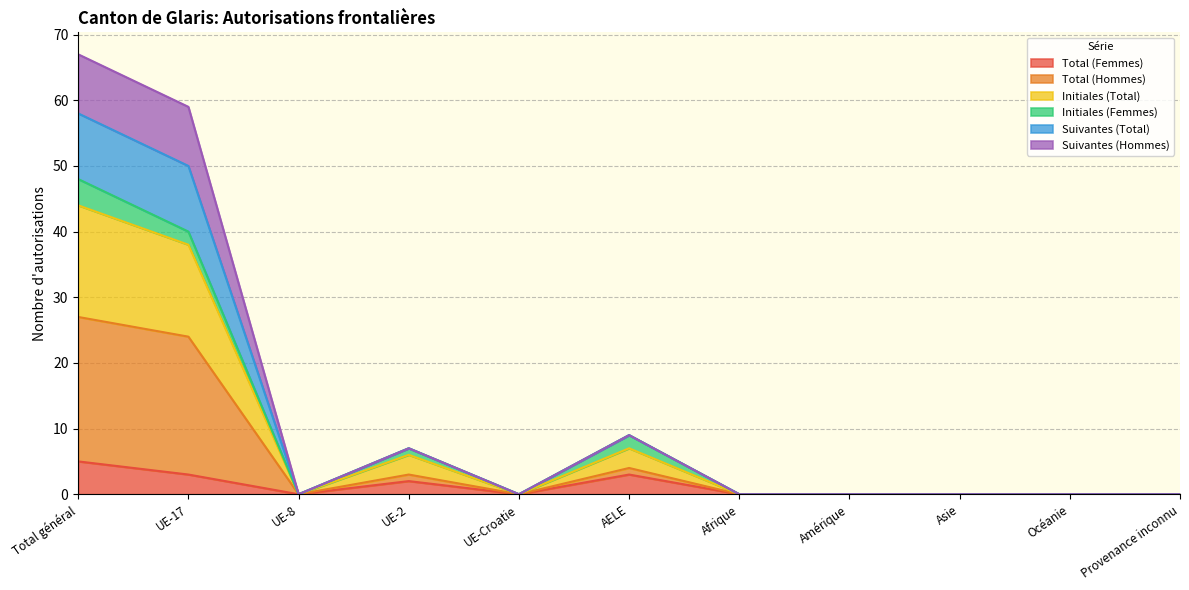

Which label corresponds to the largest value in the chart?

Total général